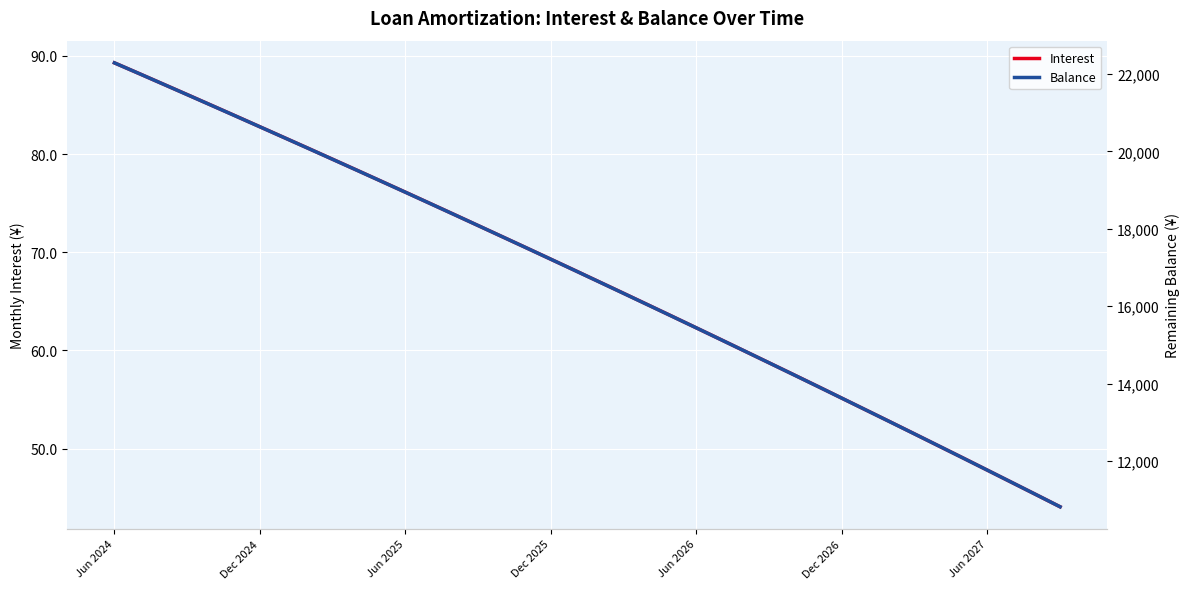

List the series in order of their overall mean, highest first.

Balance, Interest